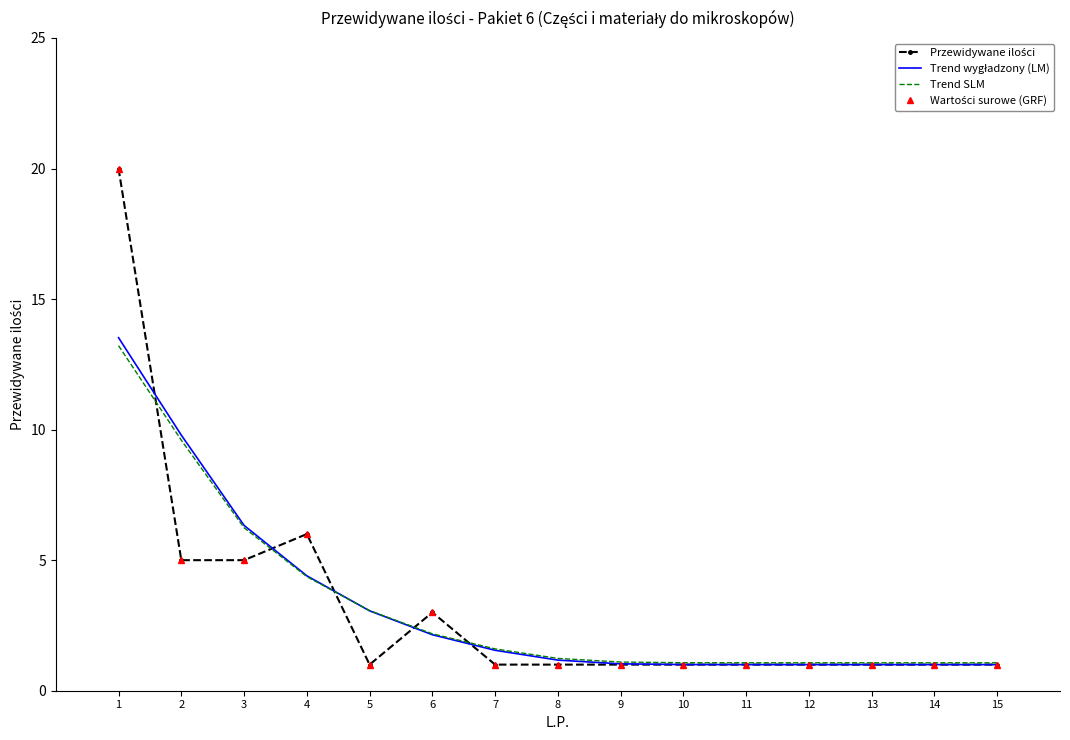

The value of Trend wygładzony (LM) at 11 is 1.5. True or false?

False